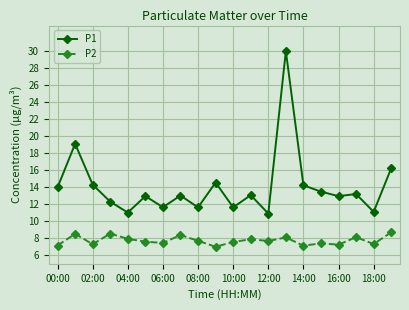

In P1, how many points are higher than both neighbors (excluding endpoints)?

7